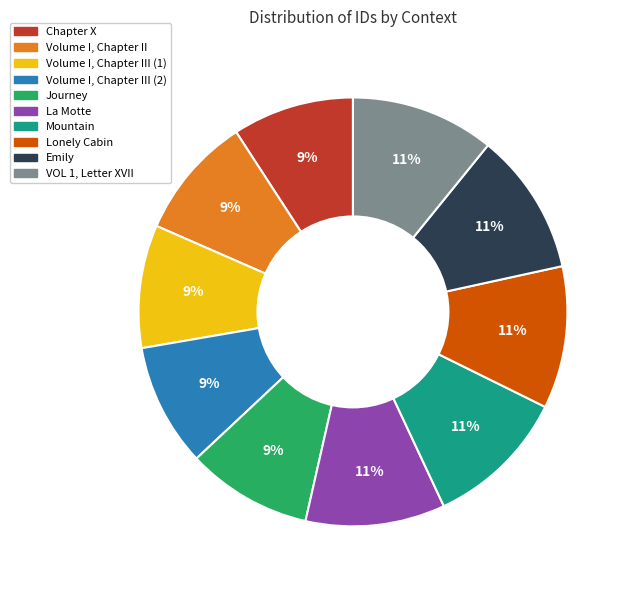

Does any single category account for the majority?

No